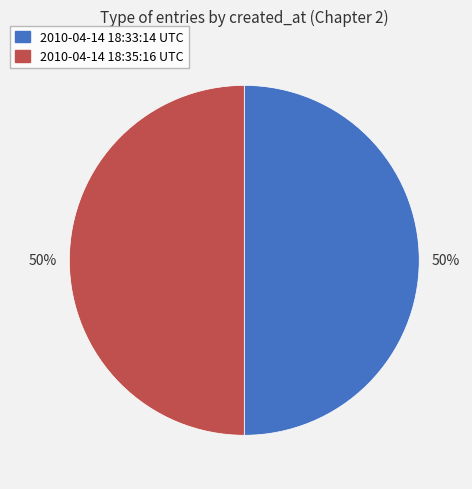

The 2010-04-14 18:35:16 UTC slice represents 50% of the pie. True or false?

True